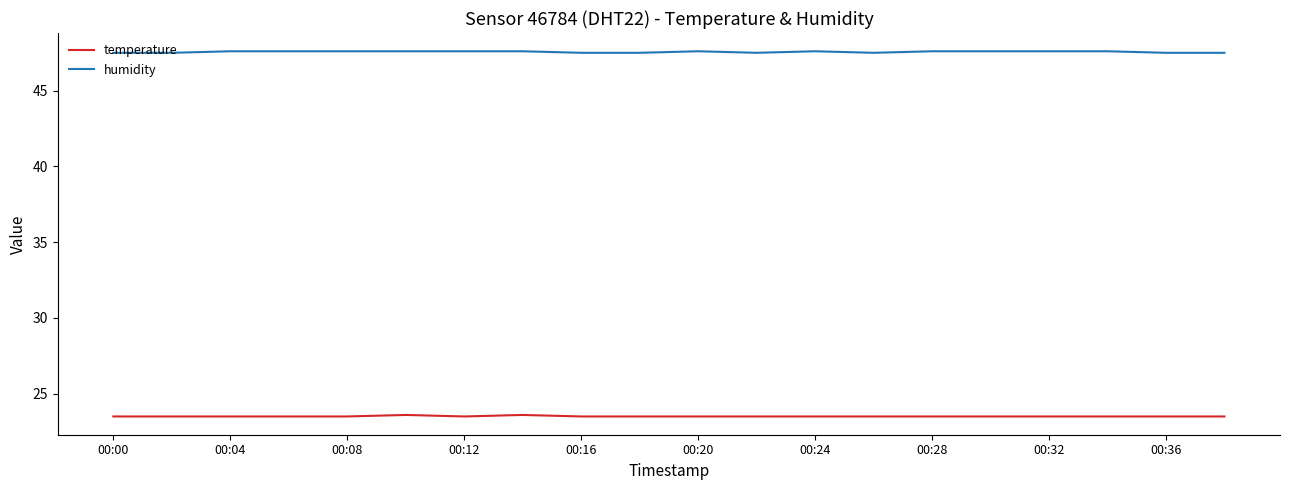

What is the maximum value for humidity?

47.6